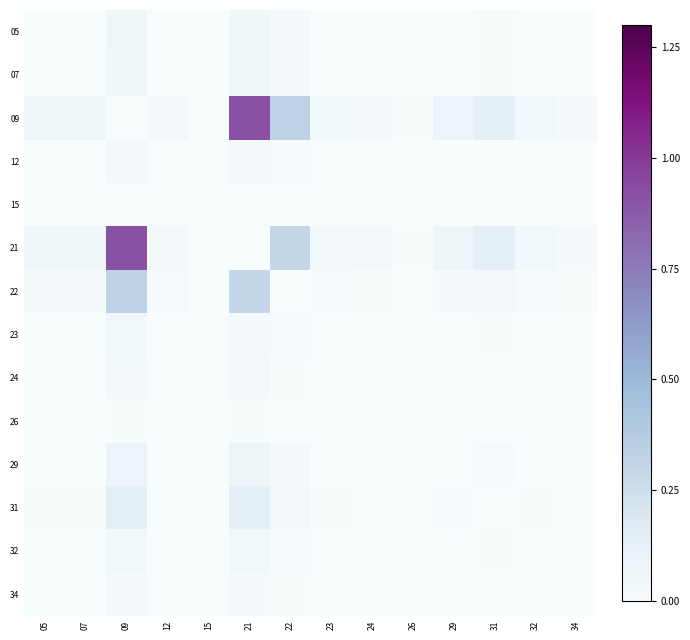

Reading left to right, what are all the values shown in this chart?

05: 05=0.0	07=0.0	09=0.1	12=0.0	15=0.0	21=0.0	22=0.0	23=0.0	24=0.0	26=0.0	29=0.0	31=0.0	32=0.0	34=0.0
07: 05=0.0	07=0.0	09=0.1	12=0.0	15=0.0	21=0.0	22=0.0	23=0.0	24=0.0	26=0.0	29=0.0	31=0.0	32=0.0	34=0.0
09: 05=0.1	07=0.1	09=0.0	12=0.0	15=0.0	21=0.9	22=0.3	23=0.0	24=0.0	26=0.0	29=0.1	31=0.1	32=0.0	34=0.0
12: 05=0.0	07=0.0	09=0.0	12=0.0	15=0.0	21=0.0	22=0.0	23=0.0	24=0.0	26=0.0	29=0.0	31=0.0	32=0.0	34=0.0
15: 05=0.0	07=0.0	09=0.0	12=0.0	15=0.0	21=0.0	22=0.0	23=0.0	24=0.0	26=0.0	29=0.0	31=0.0	32=0.0	34=0.0
21: 05=0.0	07=0.0	09=0.9	12=0.0	15=0.0	21=0.0	22=0.3	23=0.0	24=0.0	26=0.0	29=0.1	31=0.1	32=0.0	34=0.0
22: 05=0.0	07=0.0	09=0.3	12=0.0	15=0.0	21=0.3	22=0.0	23=0.0	24=0.0	26=0.0	29=0.0	31=0.0	32=0.0	34=0.0
23: 05=0.0	07=0.0	09=0.0	12=0.0	15=0.0	21=0.0	22=0.0	23=0.0	24=0.0	26=0.0	29=0.0	31=0.0	32=0.0	34=0.0
24: 05=0.0	07=0.0	09=0.0	12=0.0	15=0.0	21=0.0	22=0.0	23=0.0	24=0.0	26=0.0	29=0.0	31=0.0	32=0.0	34=0.0
26: 05=0.0	07=0.0	09=0.0	12=0.0	15=0.0	21=0.0	22=0.0	23=0.0	24=0.0	26=0.0	29=0.0	31=0.0	32=0.0	34=0.0
29: 05=0.0	07=0.0	09=0.1	12=0.0	15=0.0	21=0.1	22=0.0	23=0.0	24=0.0	26=0.0	29=0.0	31=0.0	32=0.0	34=0.0
31: 05=0.0	07=0.0	09=0.1	12=0.0	15=0.0	21=0.1	22=0.0	23=0.0	24=0.0	26=0.0	29=0.0	31=0.0	32=0.0	34=0.0
32: 05=0.0	07=0.0	09=0.0	12=0.0	15=0.0	21=0.0	22=0.0	23=0.0	24=0.0	26=0.0	29=0.0	31=0.0	32=0.0	34=0.0
34: 05=0.0	07=0.0	09=0.0	12=0.0	15=0.0	21=0.0	22=0.0	23=0.0	24=0.0	26=0.0	29=0.0	31=0.0	32=0.0	34=0.0